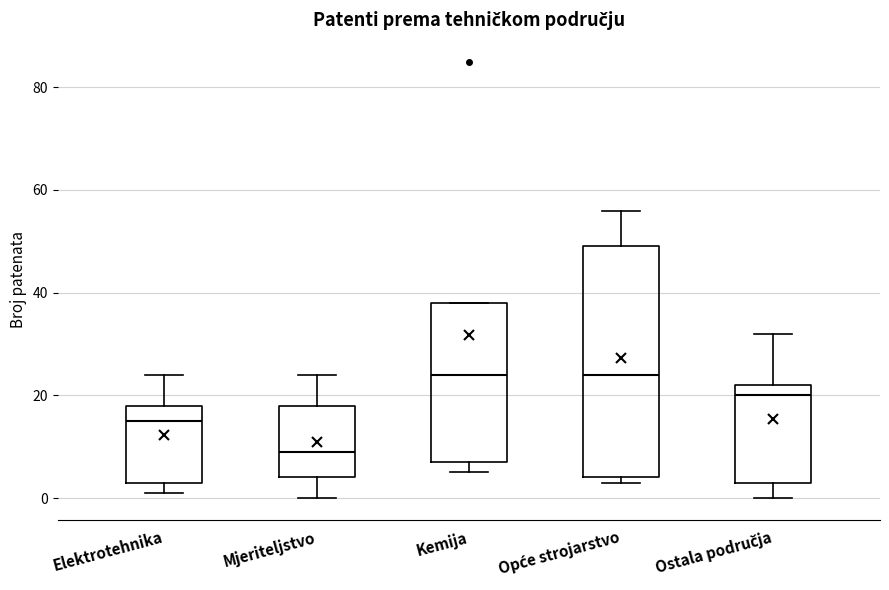

Reading left to right, read every box against the y-axis: the position of its median line, the range the box covers, and the ends of its whiskers. The values are not printed on the chart, so give them approximately, as read against the axis.

Elektrotehnika: median 16, box 4 to 18, whiskers 2 to 24
Mjeriteljstvo: median 10, box 4 to 18, whiskers 0 to 24
Kemija: median 24, box 8 to 38, whiskers 6 to 38
Opće strojarstvo: median 24, box 4 to 50, whiskers 4 (just below the box's lower edge) to 56
Ostala područja: median 20, box 4 to 22, whiskers 0 to 32